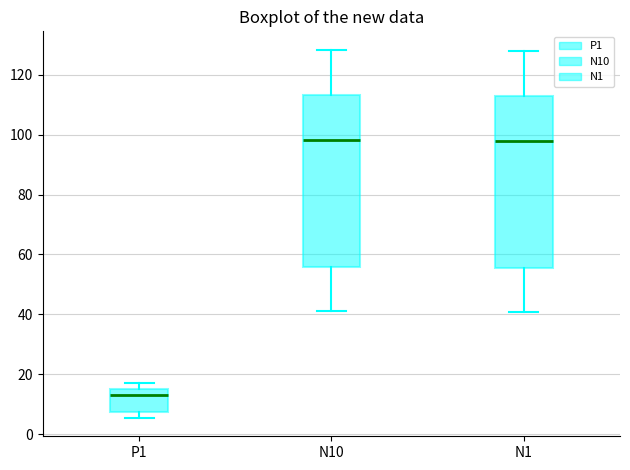

Reading left to right, transcribe this box plot: for each box, give where its median line is, the range the box spans, and where its two whiskers end, as read against the y-axis. The values are not printed on the chart, so give them approximately, as read against the axis.

P1: median 14, box 8 to 16, whiskers 6 to 18
N10: median 98, box 56 to 114, whiskers 42 to 128
N1: median 98, box 56 to 112, whiskers 40 to 128